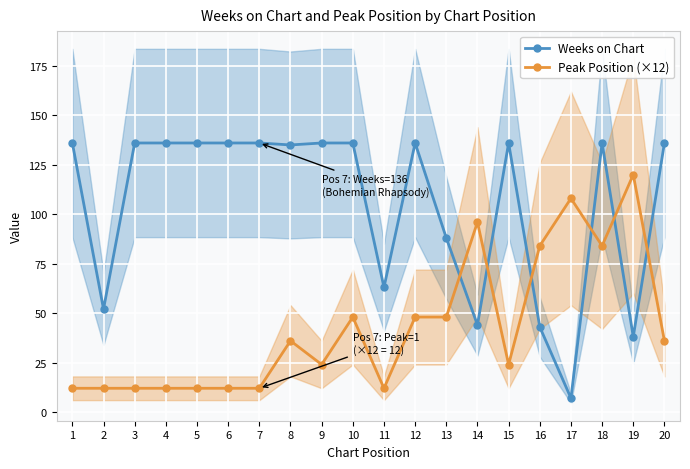

How many times do Peak Position (×12) and Weeks on Chart cross each other?

6